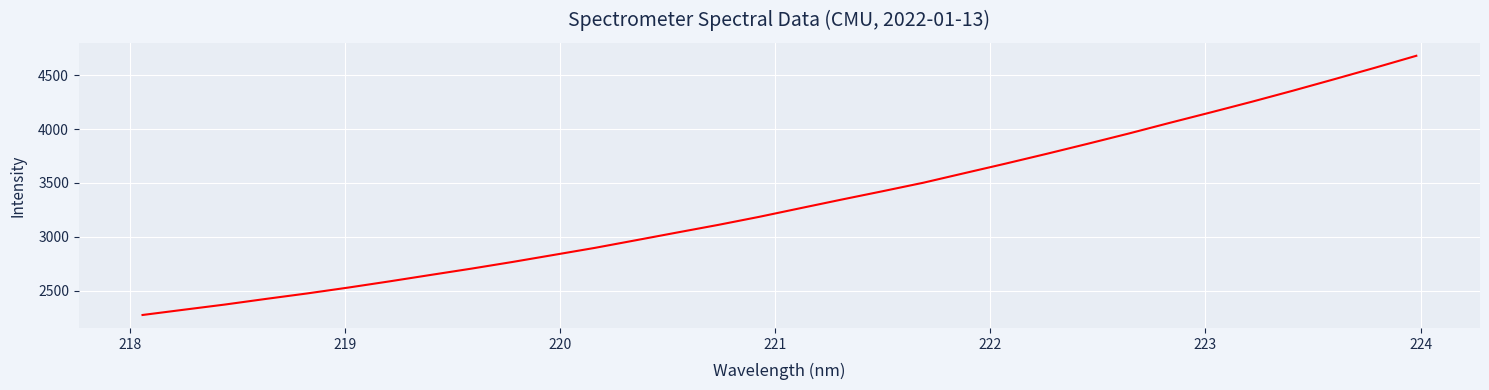

What is the difference between the maximum and minimum values?

2409.0